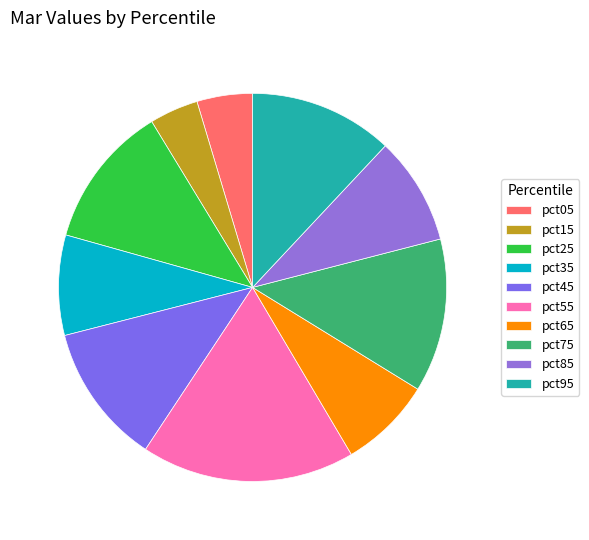

What is the smallest slice in the pie chart?

pct15